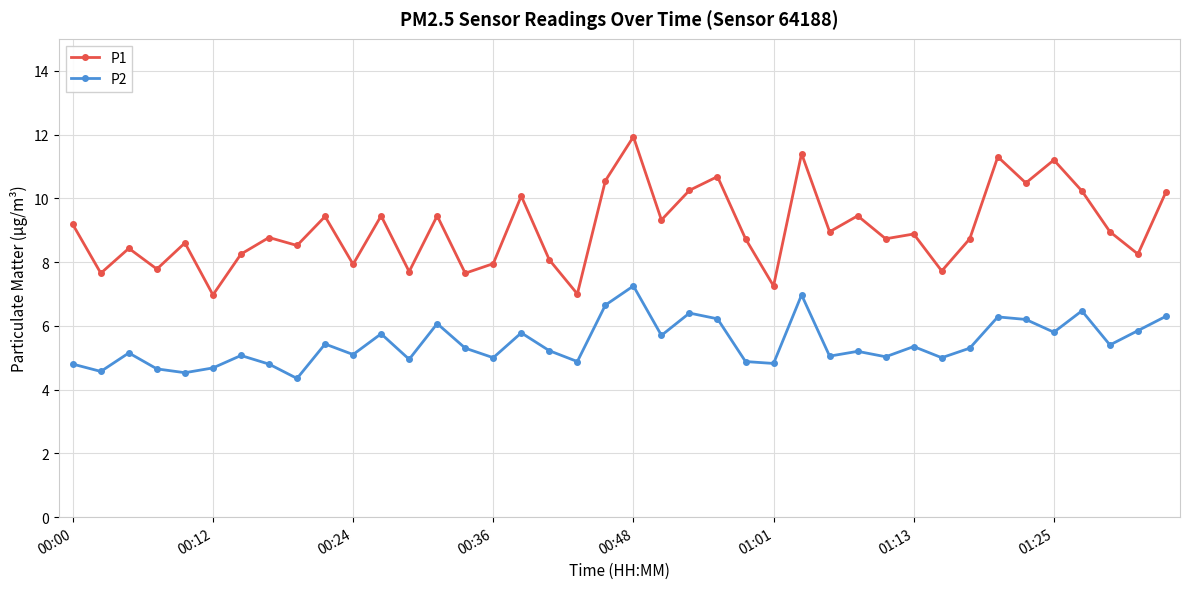

True or false: P1 has more than 2 interior local peaks.

True